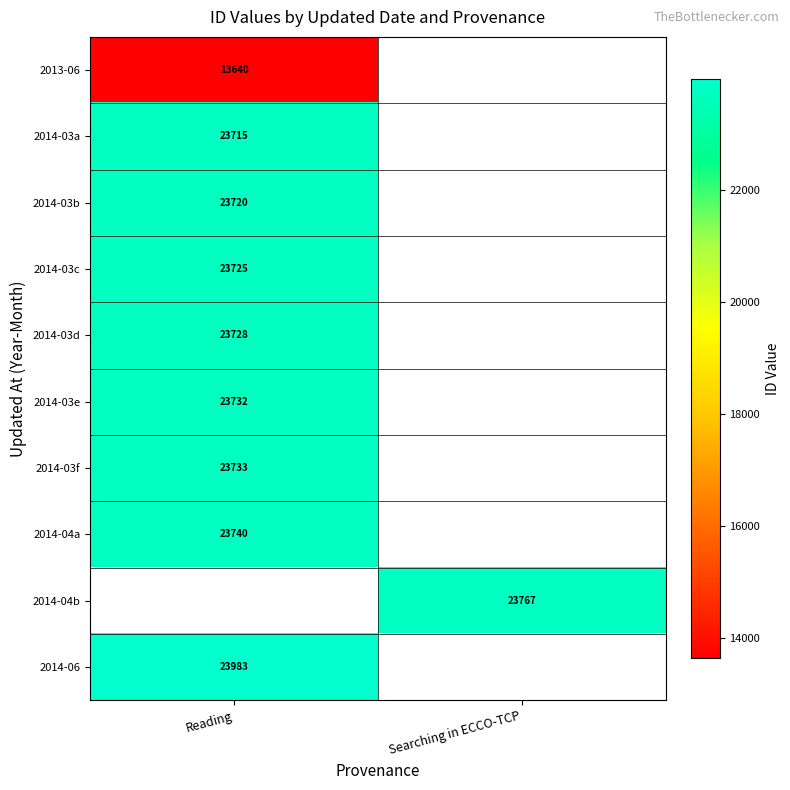

The value of 2014-03e at Reading is 35586. True or false?

False